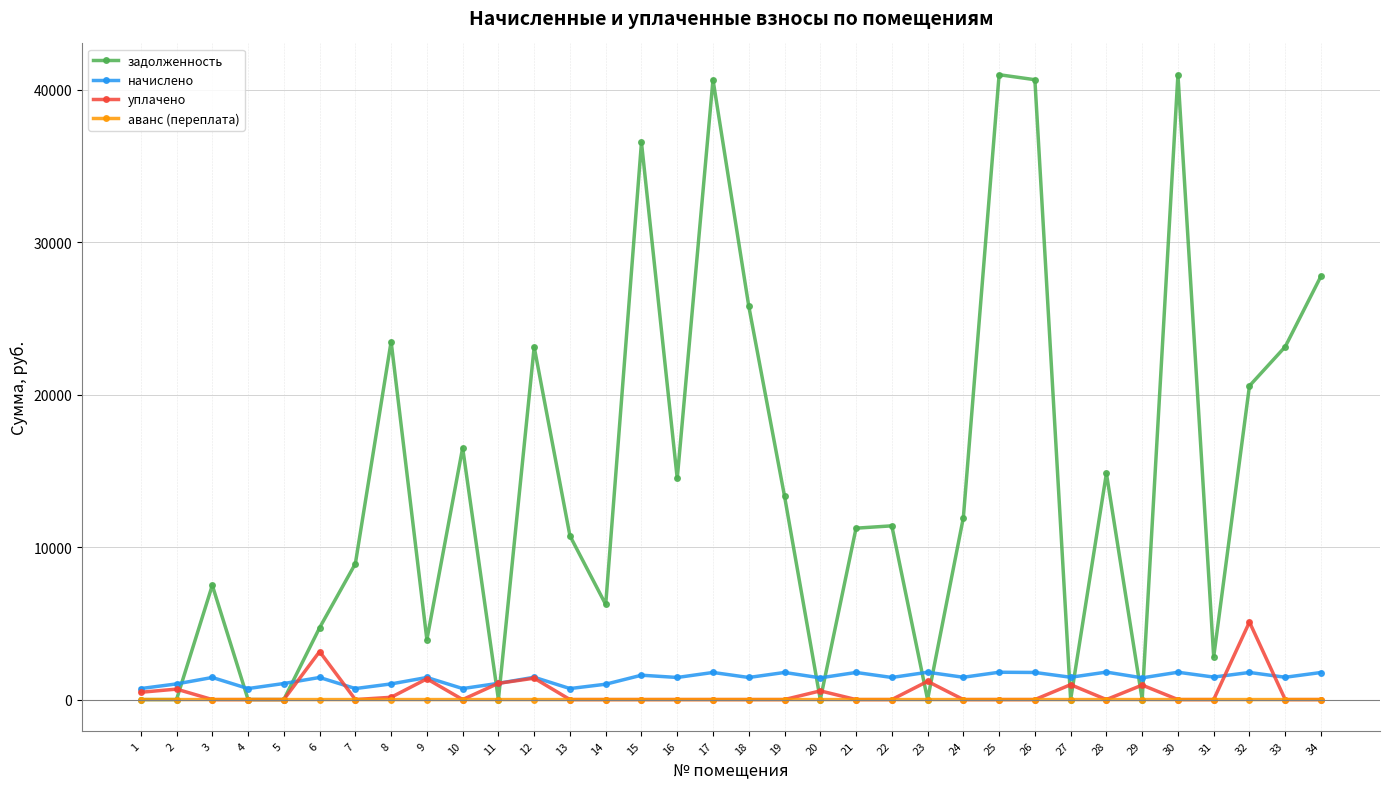

What are all the series names shown in the legend?

задолженность, начислено, уплачено, аванс (переплата)